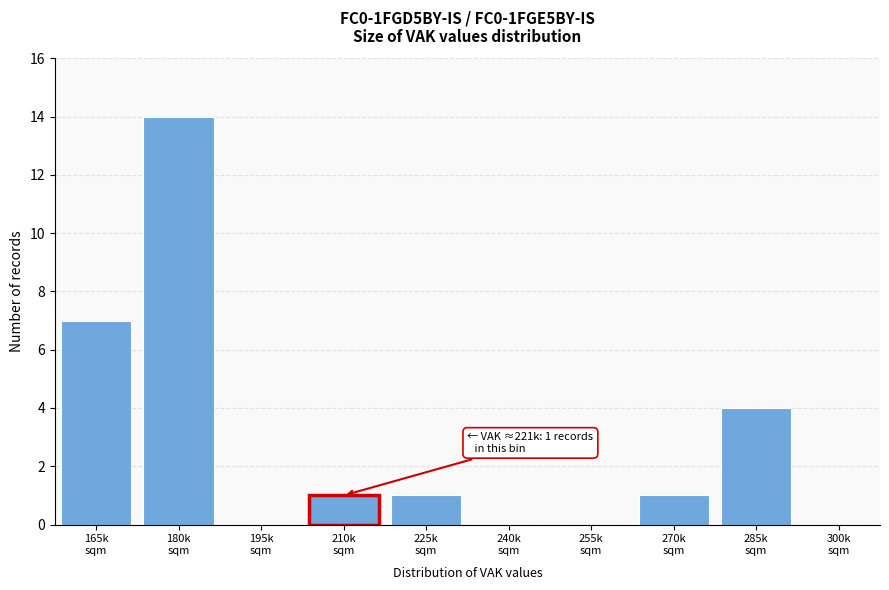

What is the greatest value displayed?

14